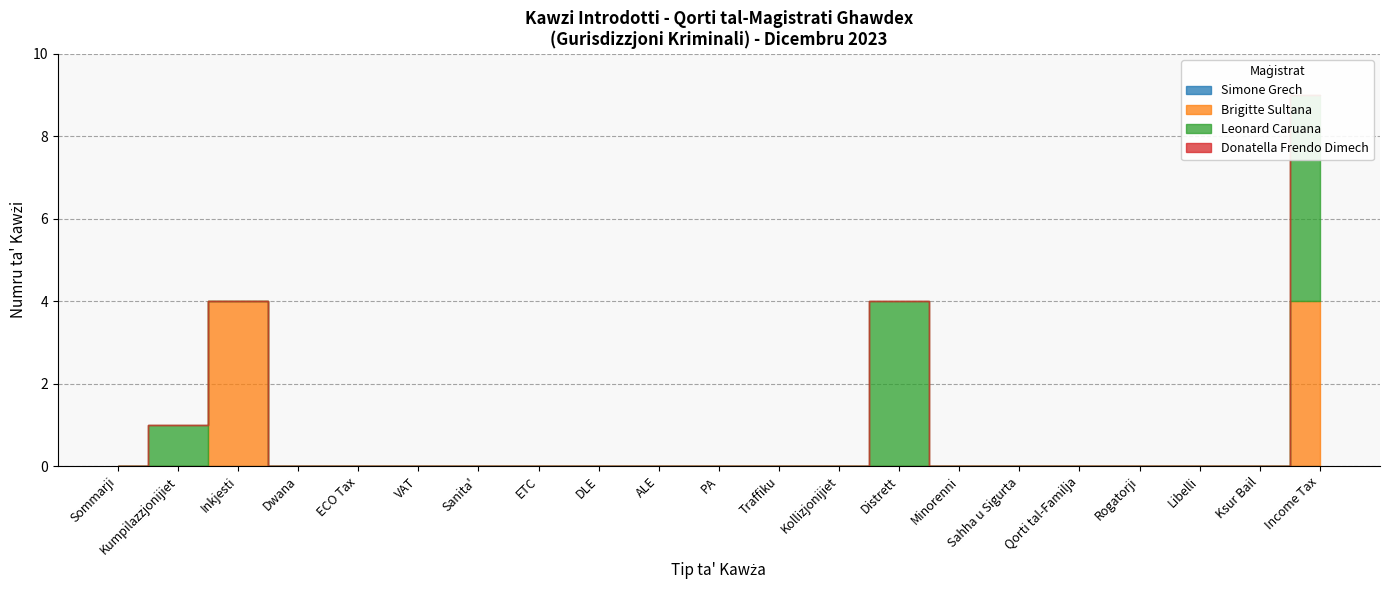

How many distinct data groups are displayed?

4